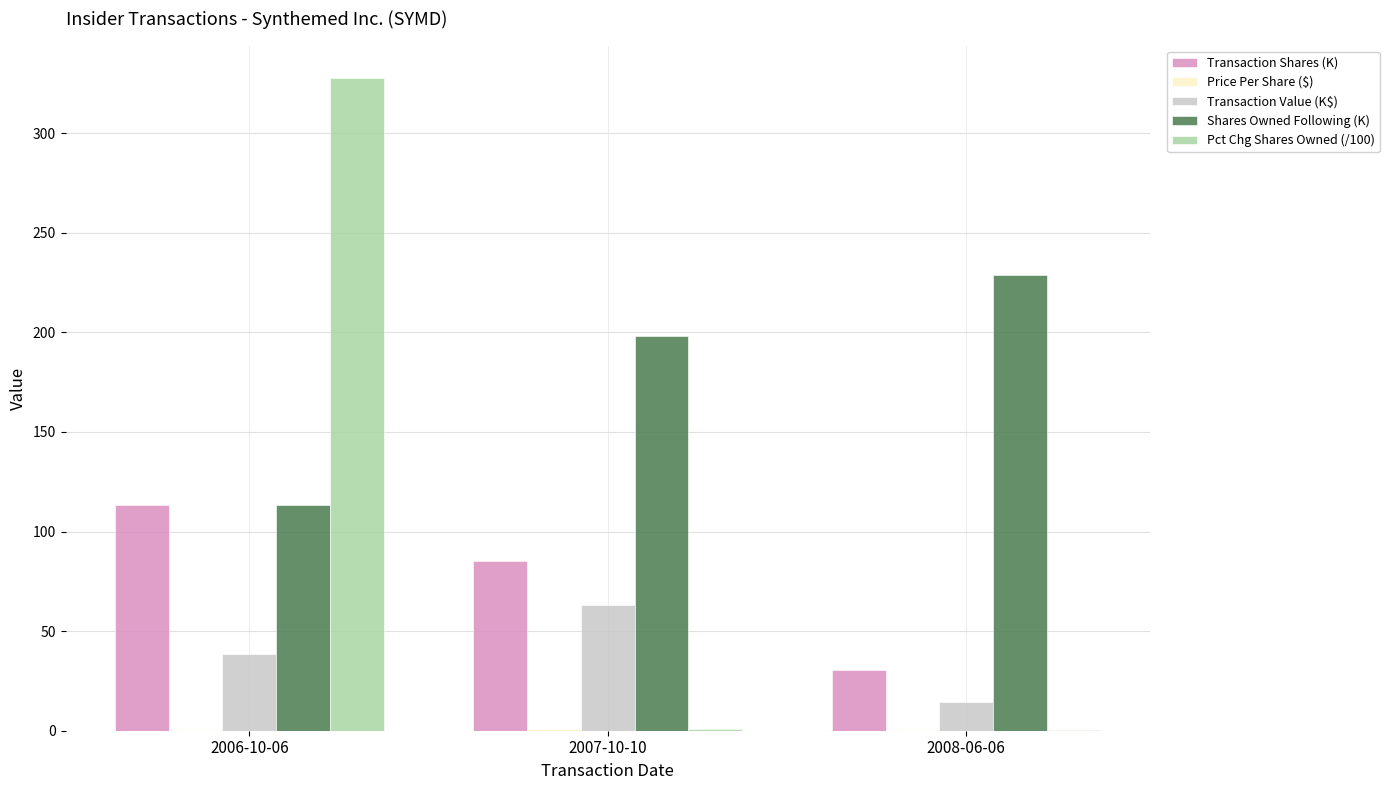

How many distinct data groups are displayed?

5